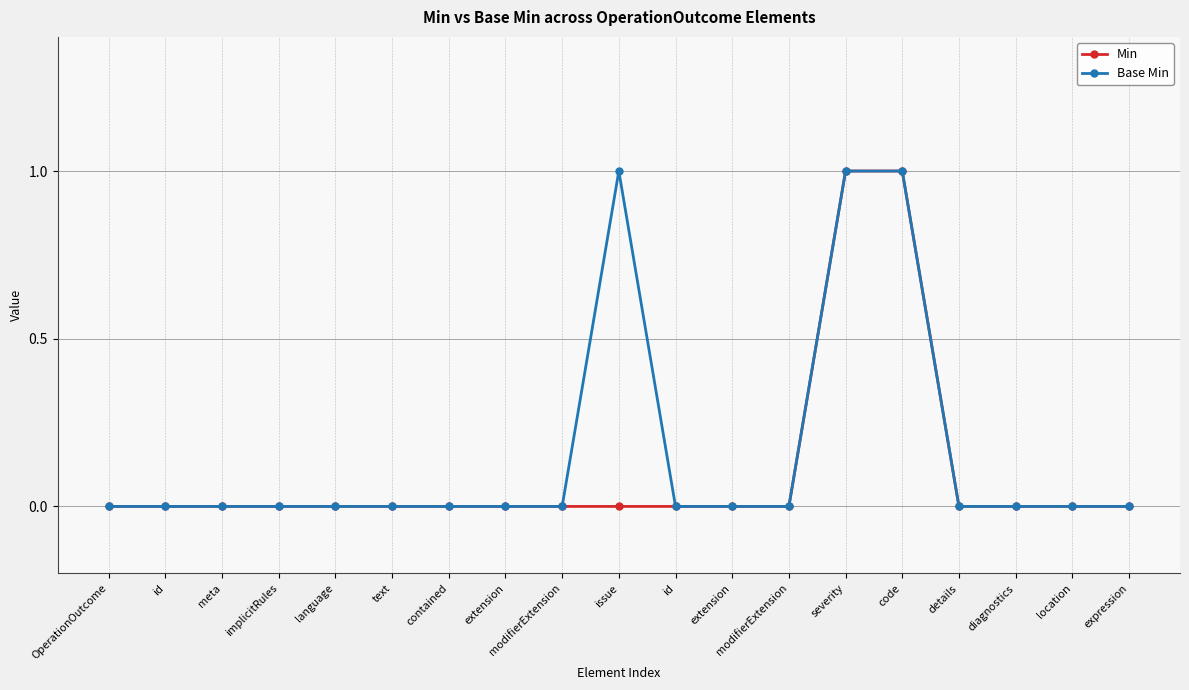

What are all the series names shown in the legend?

Min, Base Min